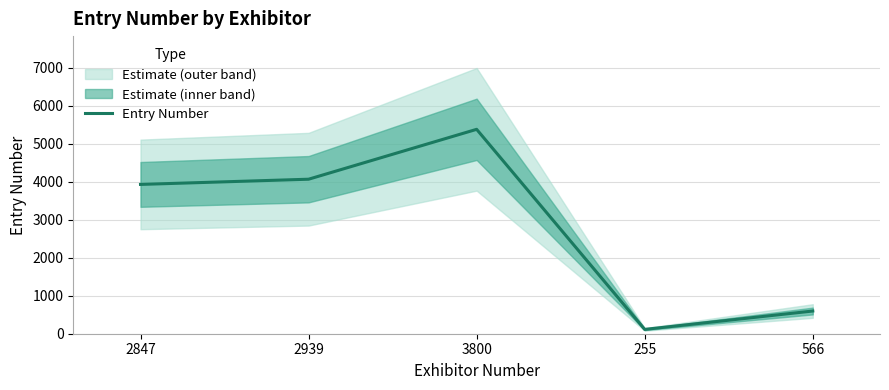

What is the value of the 1st point from the left?

3932